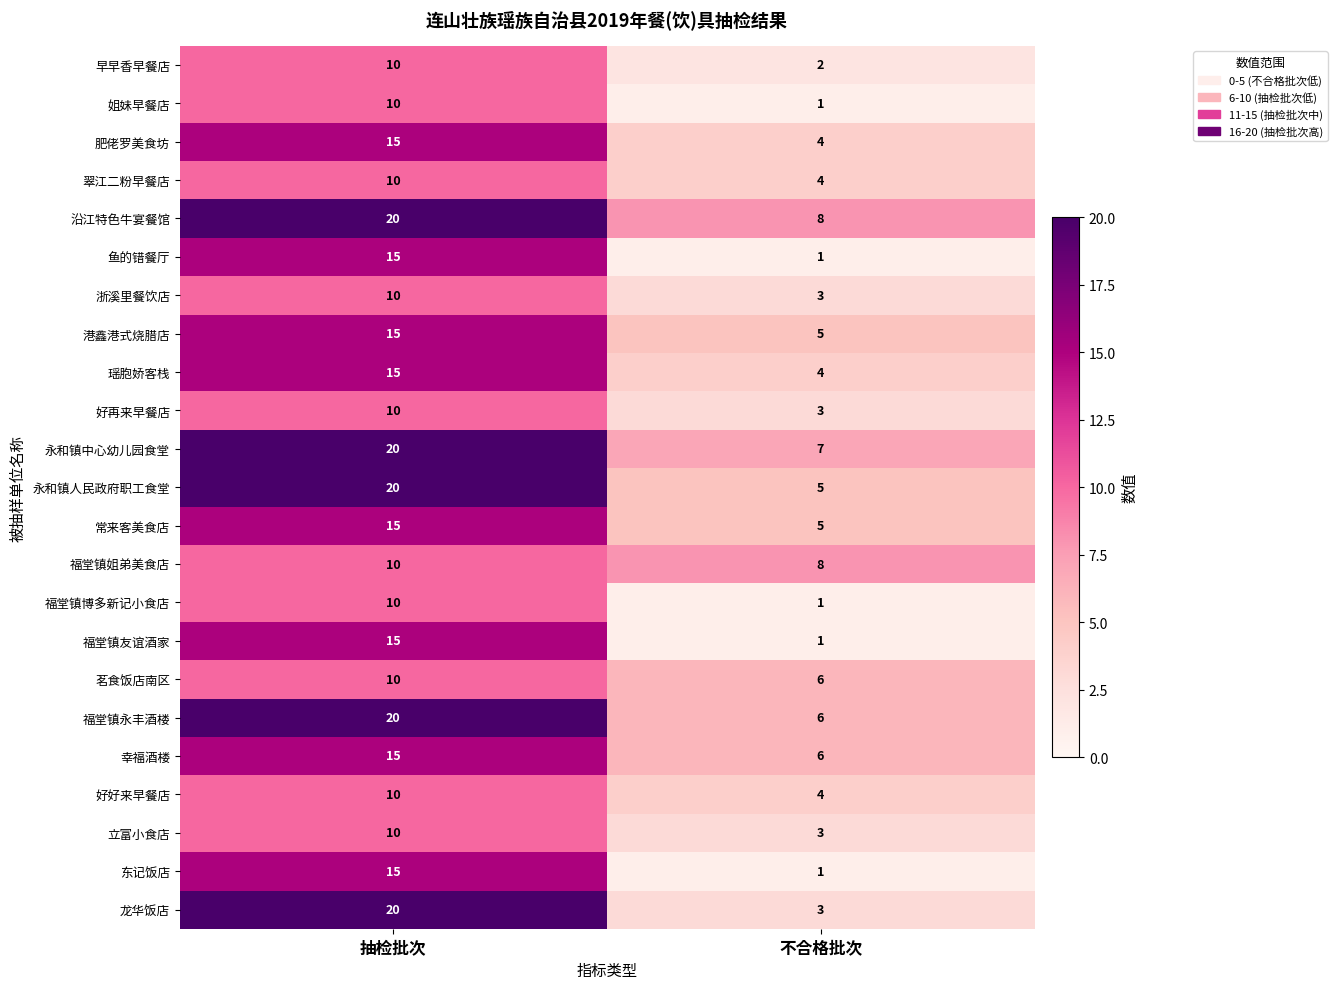

Rank the categories by 港鑫港式烧腊店 value from highest to lowest.

抽检批次, 不合格批次